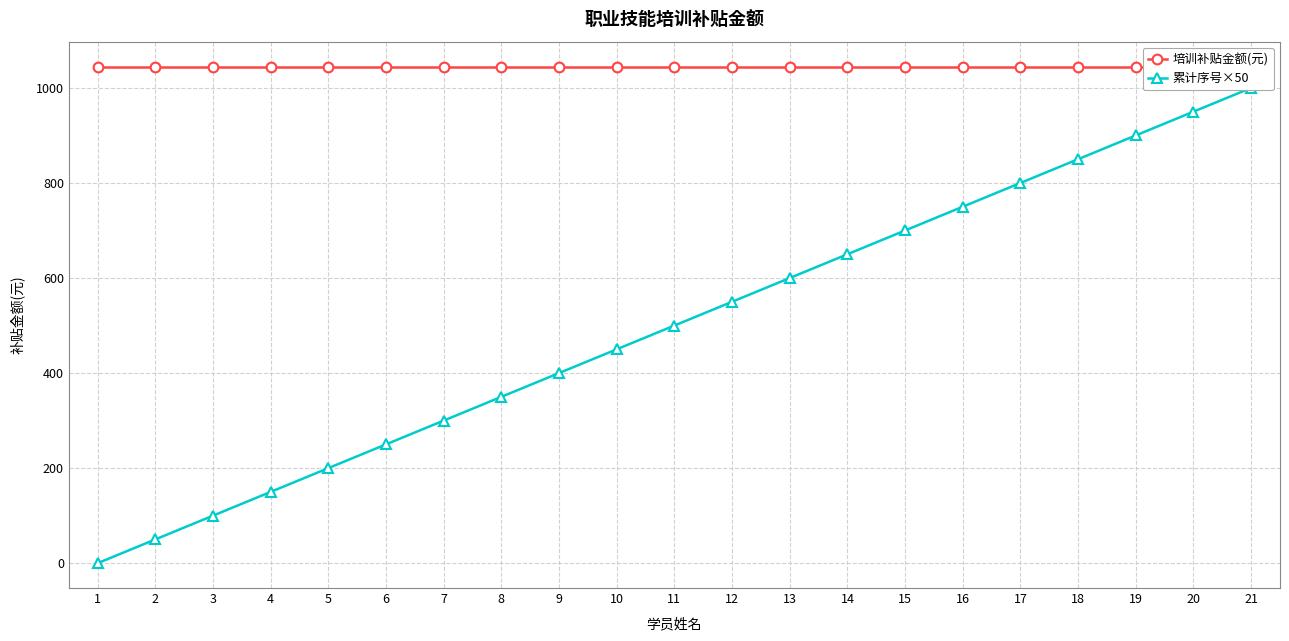

True or false: 培训补贴金额(元) has more than 0 points higher than both neighbors.

False